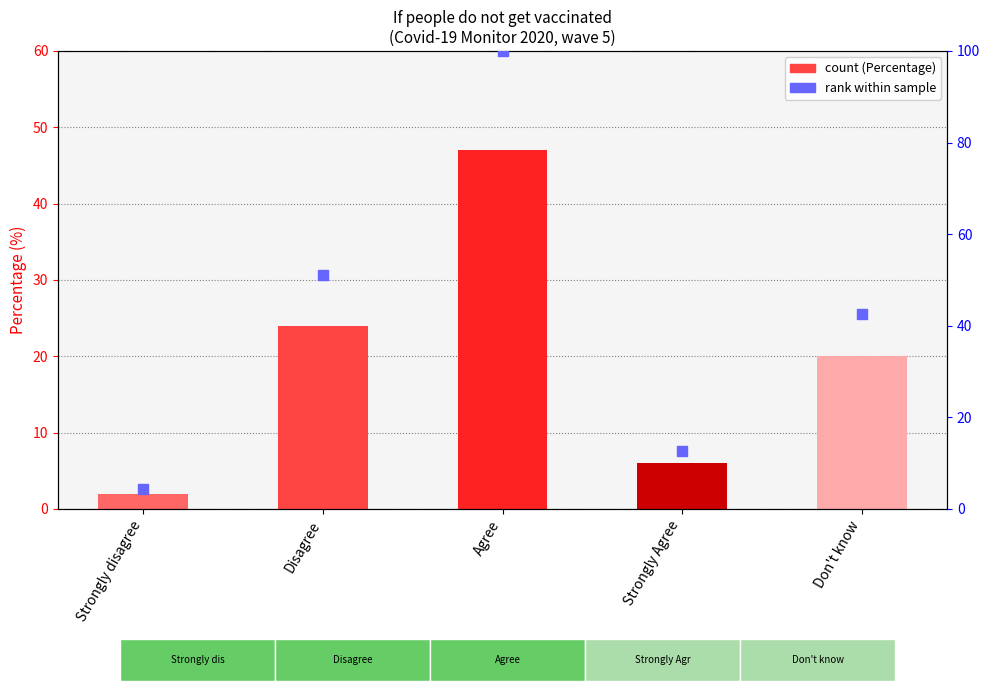

At how many categories does at least one series exceed 48?

2